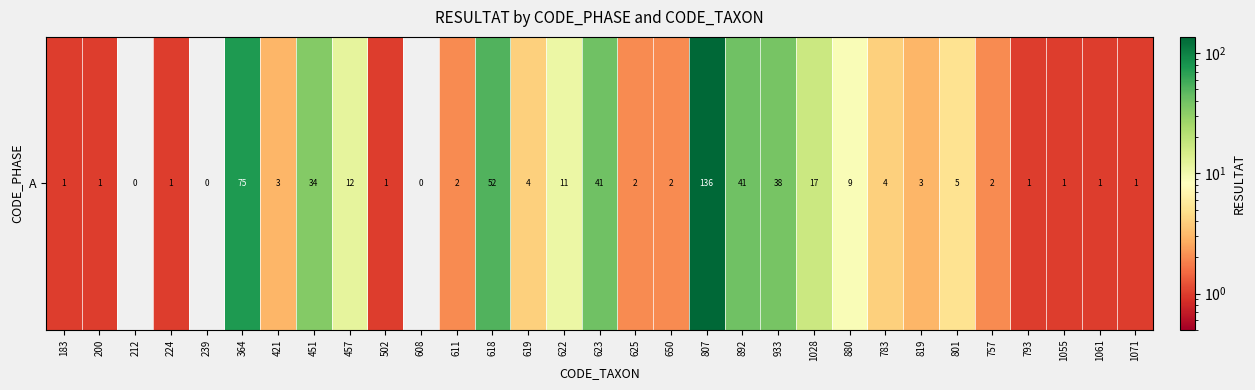

What is the change in value from 608 to 892?

+41